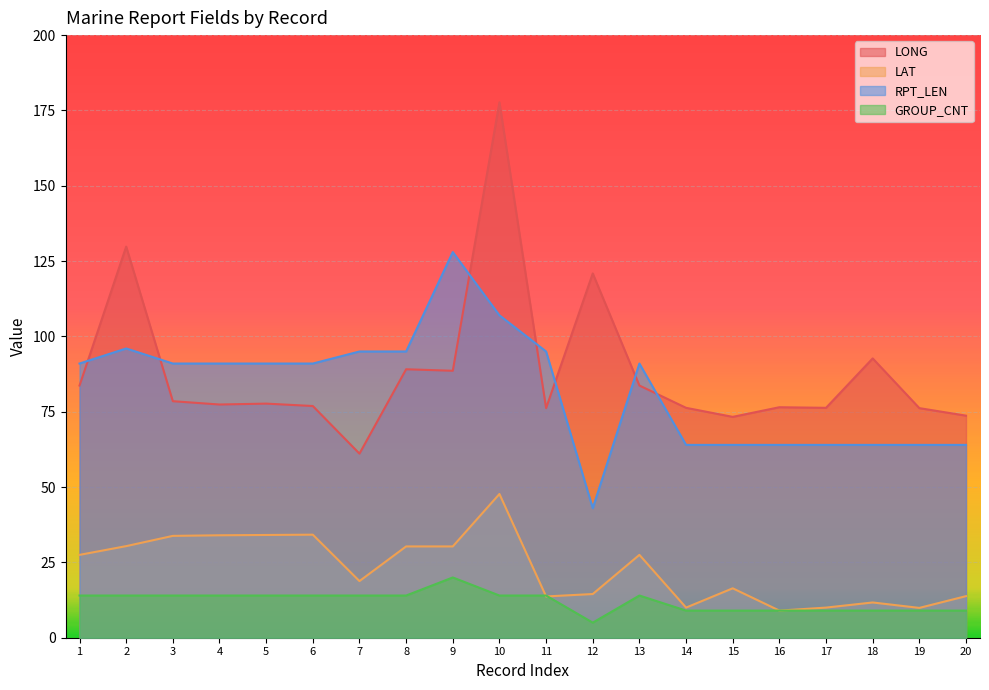

True or false: GROUP_CNT has a value of 9.0 at 14.

True